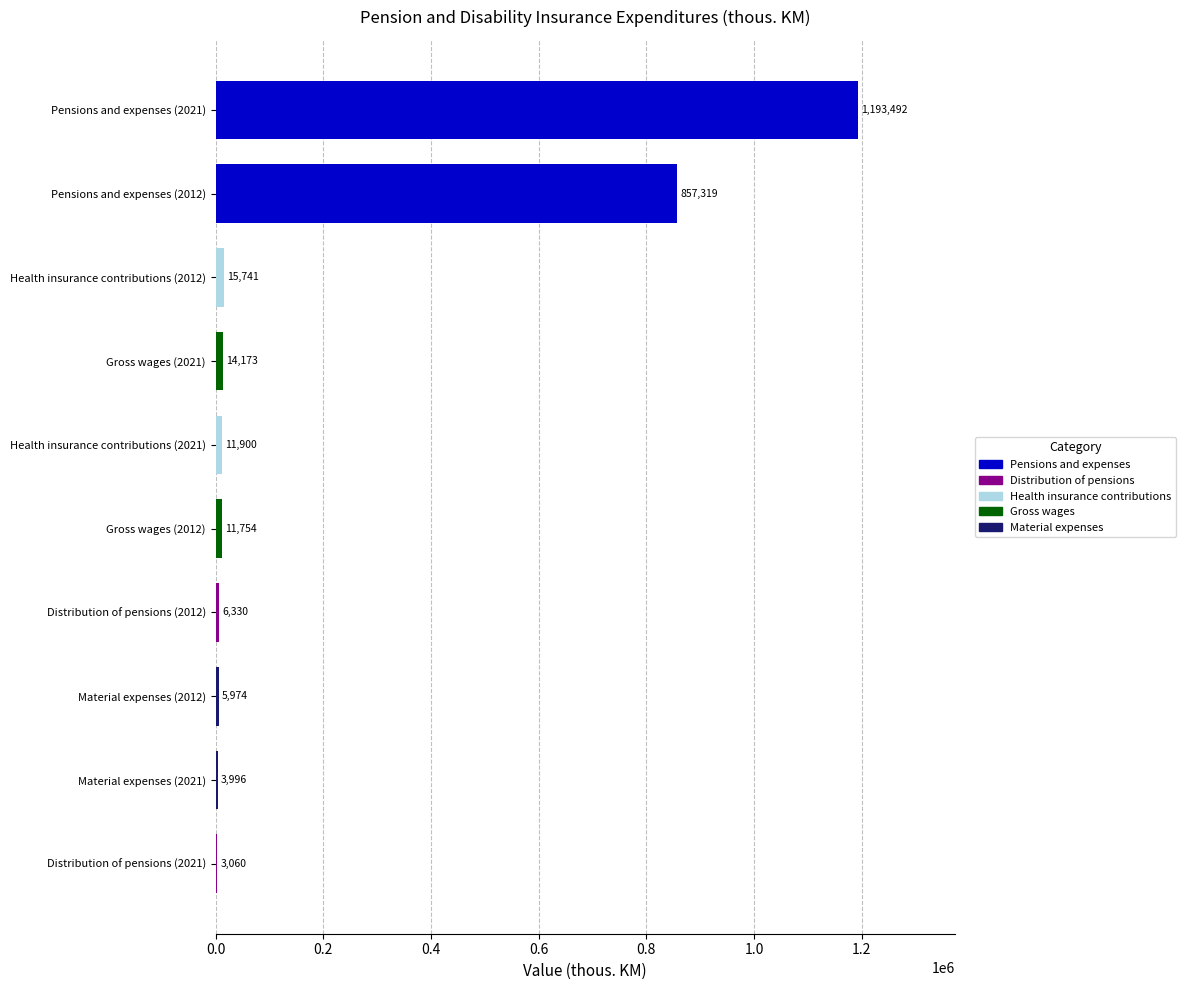

The value at Pensions and expenses (2012) is 857319. True or false?

True